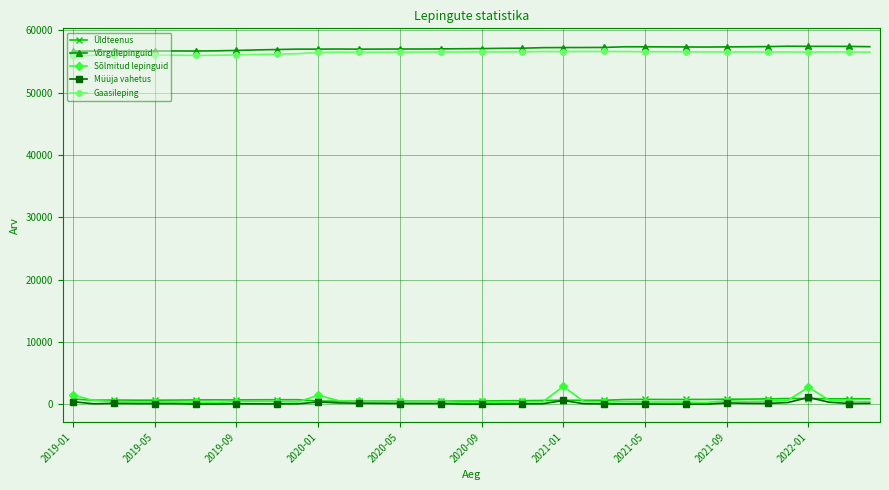

What is the value of the Sõlmitud lepinguid point at the 7th from the left?

341